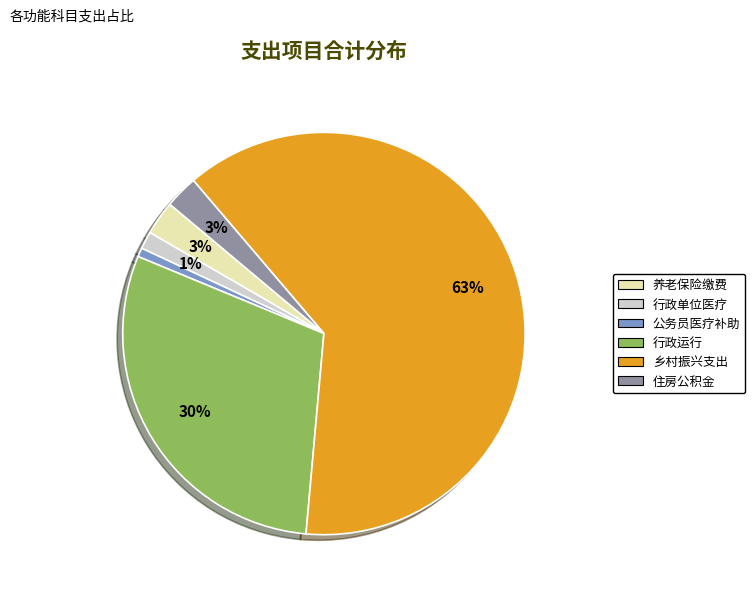

Which slice is the largest?

乡村振兴支出